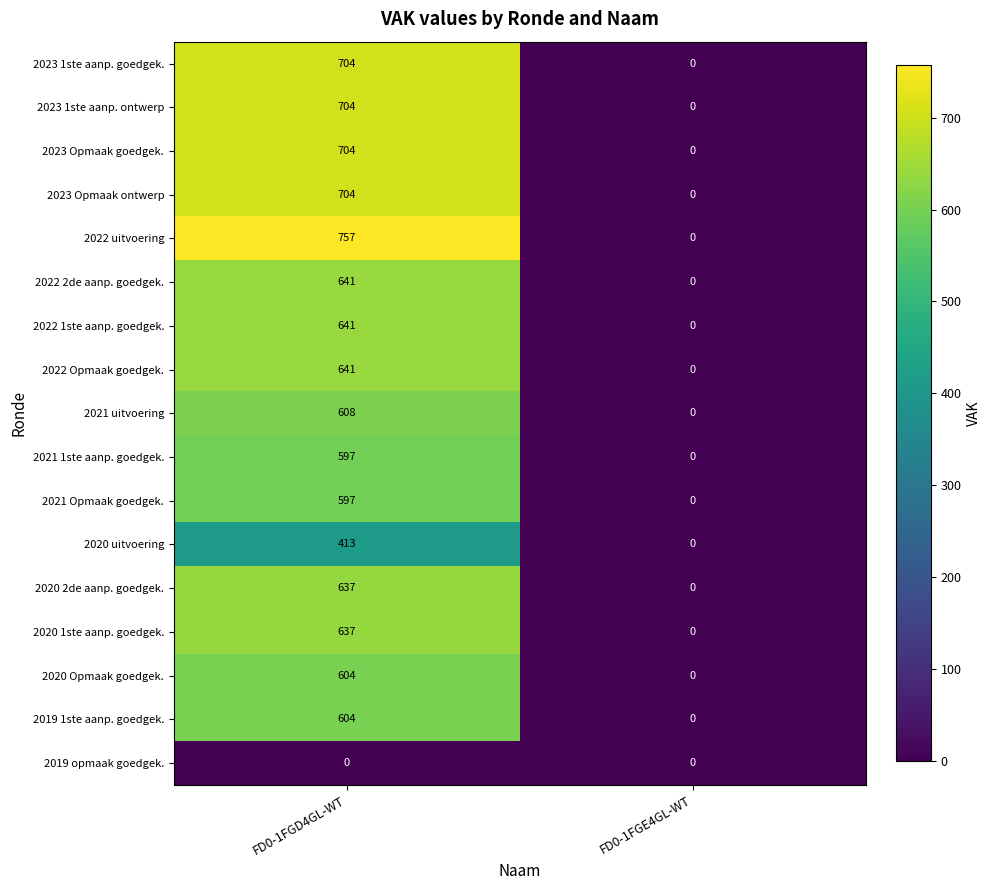

How many distinct data groups are displayed?

17